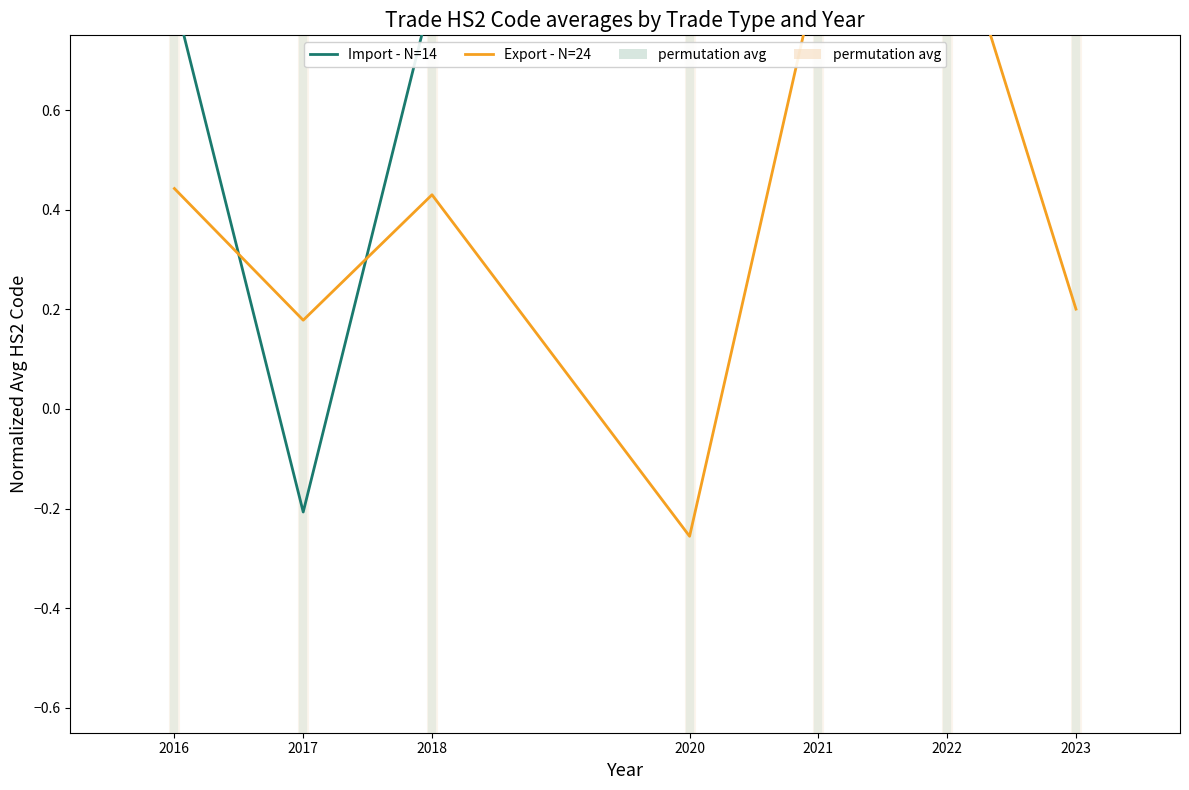

How many values in the Import - N=14 series are below 0?

1